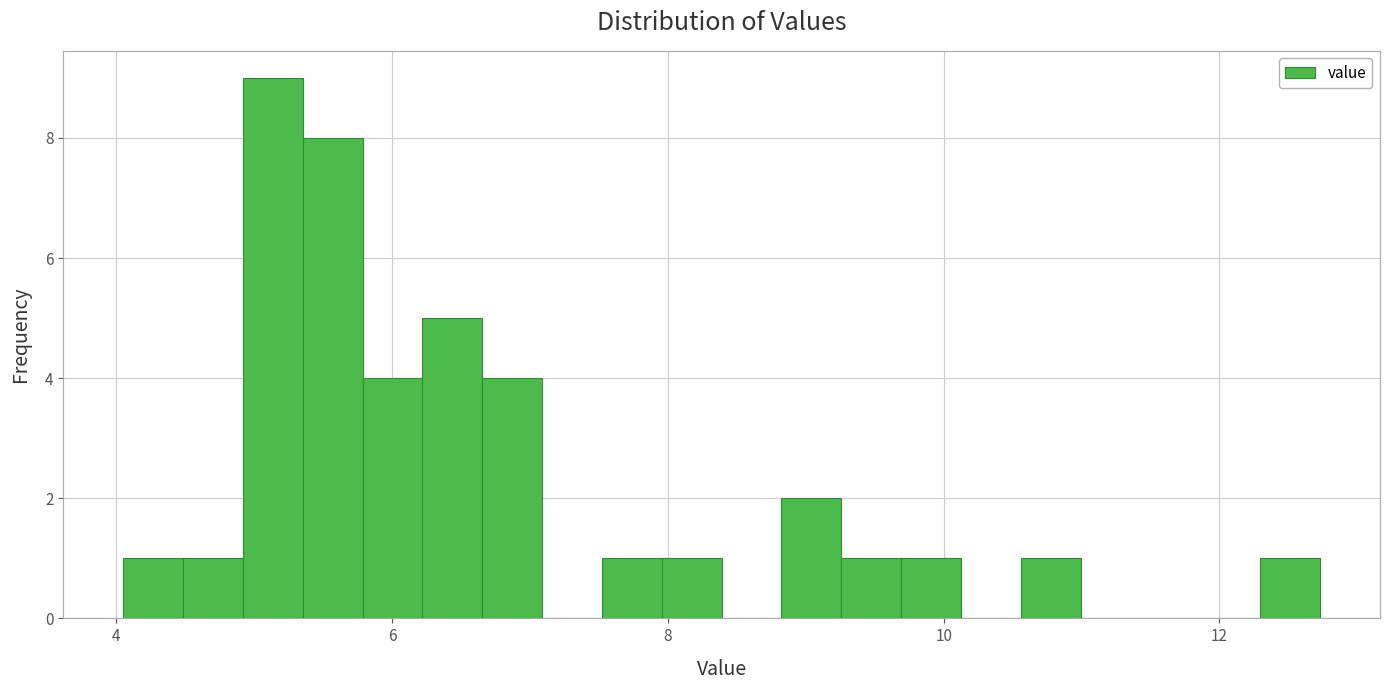

Around what value on the x-axis is the tallest bar? Give the approximate position of its centre, as read against the axis.

5.2